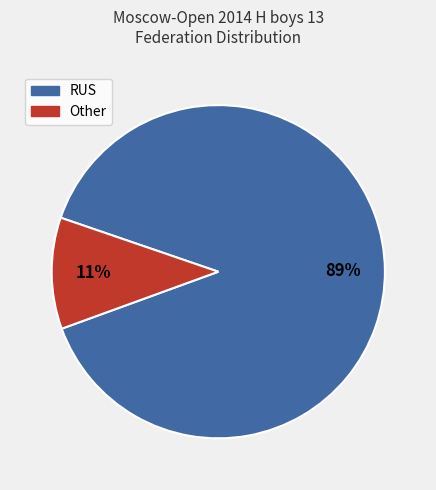

Is it true that RUS is 89% of the pie?

True